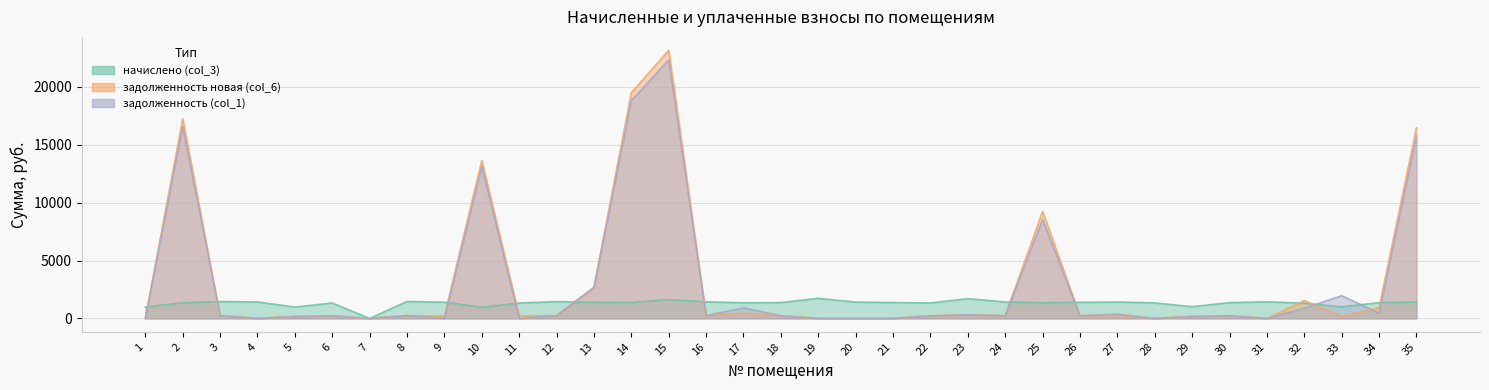

Rank the series at 31 from highest to lowest value.

начислено (col_3), задолженность новая (col_6), задолженность (col_1)